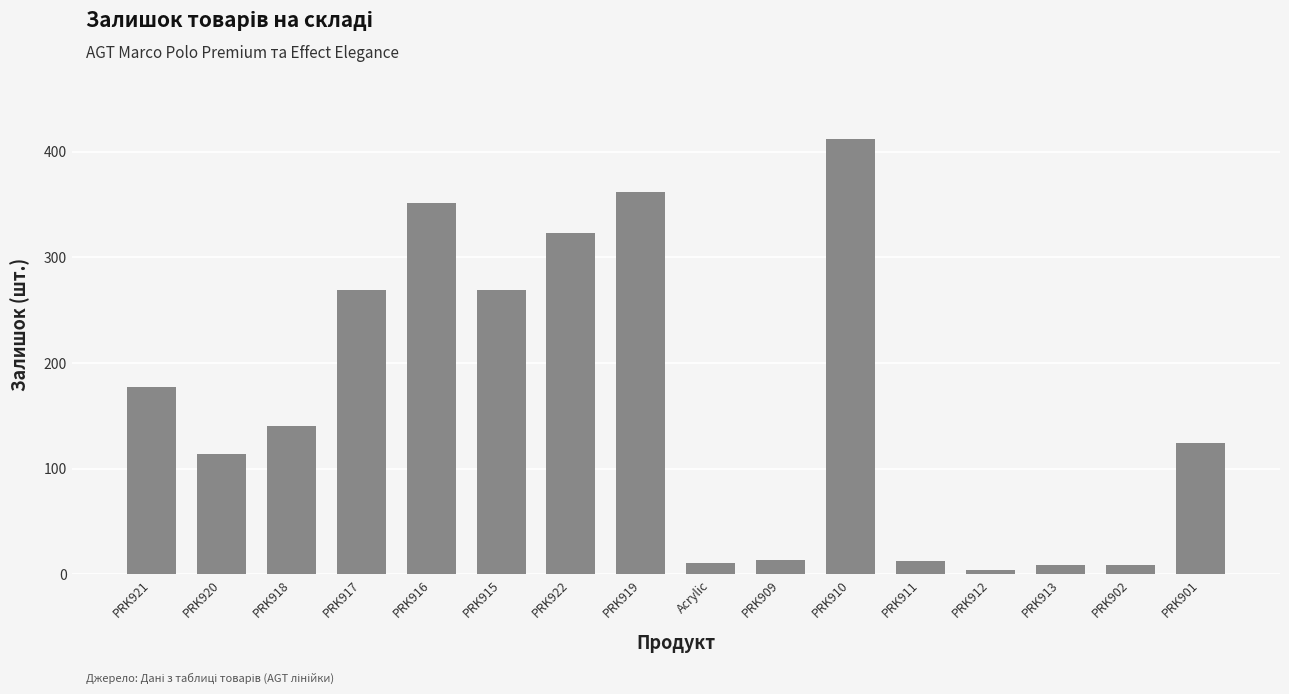

What is the change in value from PRK916 to PRK910?

+60